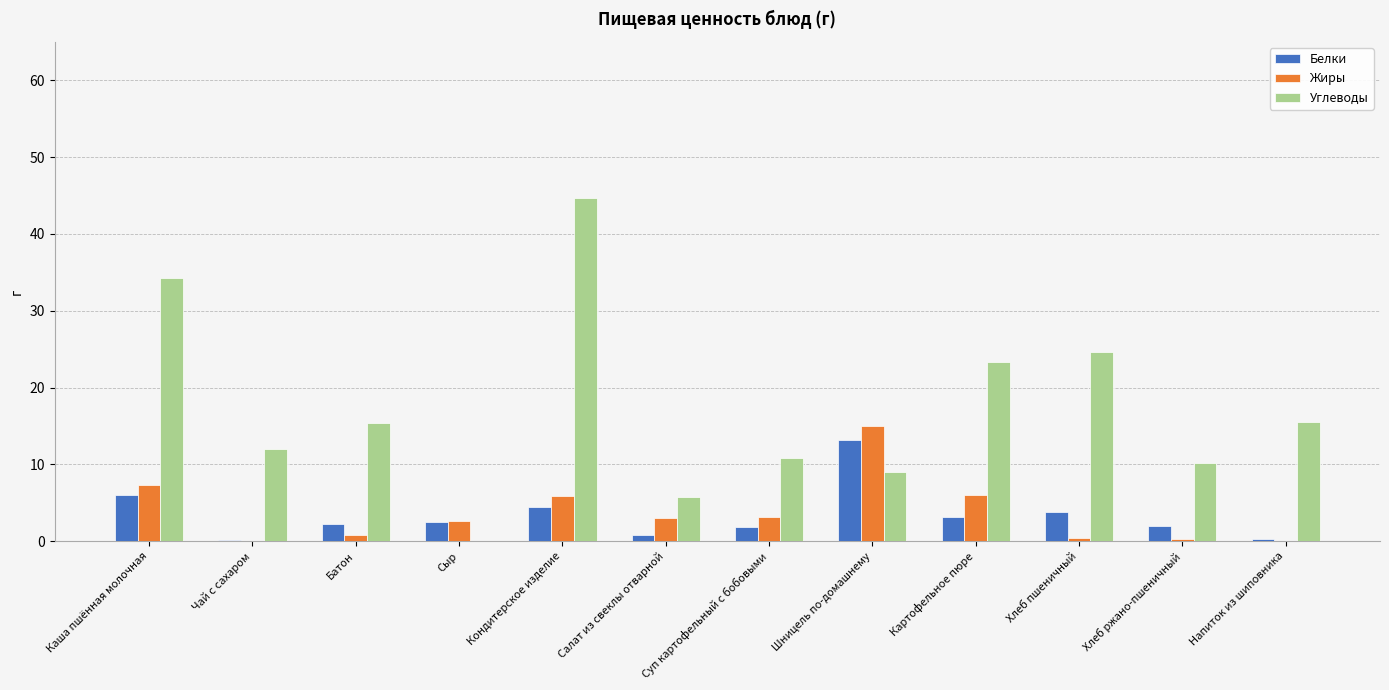

Where is Углеводы nearest to the value 22?

Картофельное пюре